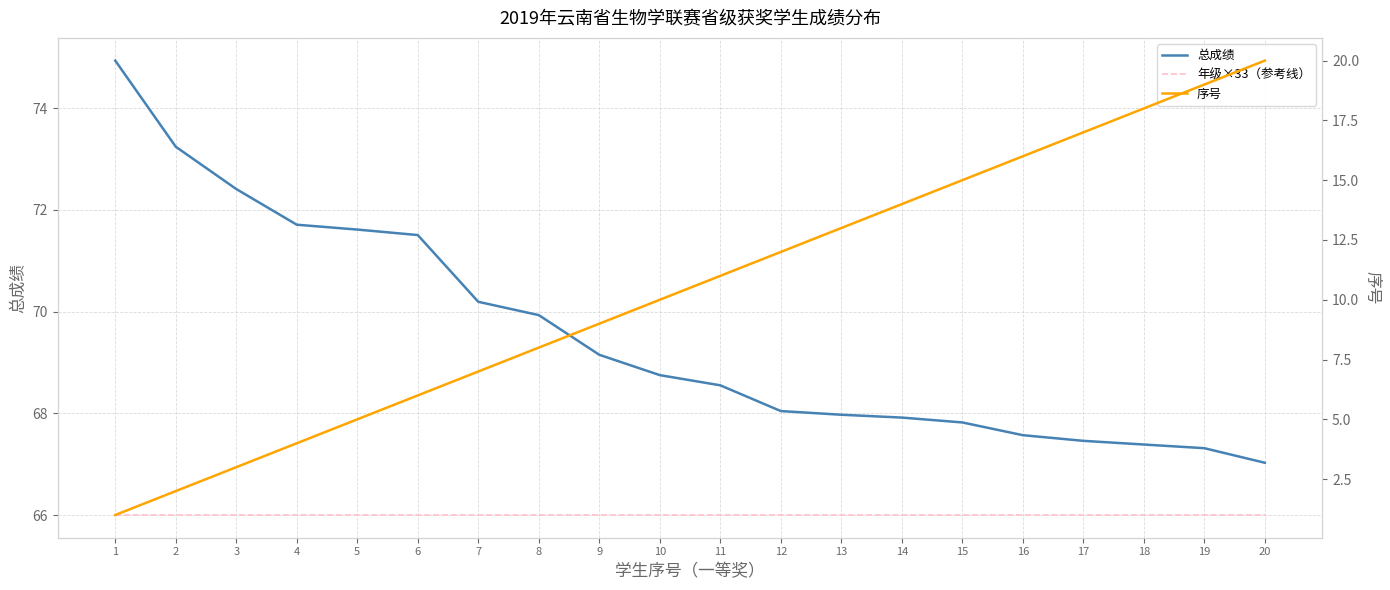

True or false: 总成绩 and 序号 intersect in this chart.

False